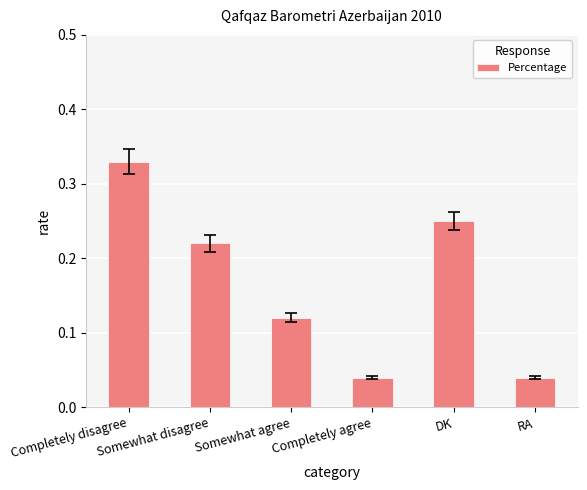

The value at Somewhat agree is 0.2. True or false?

False